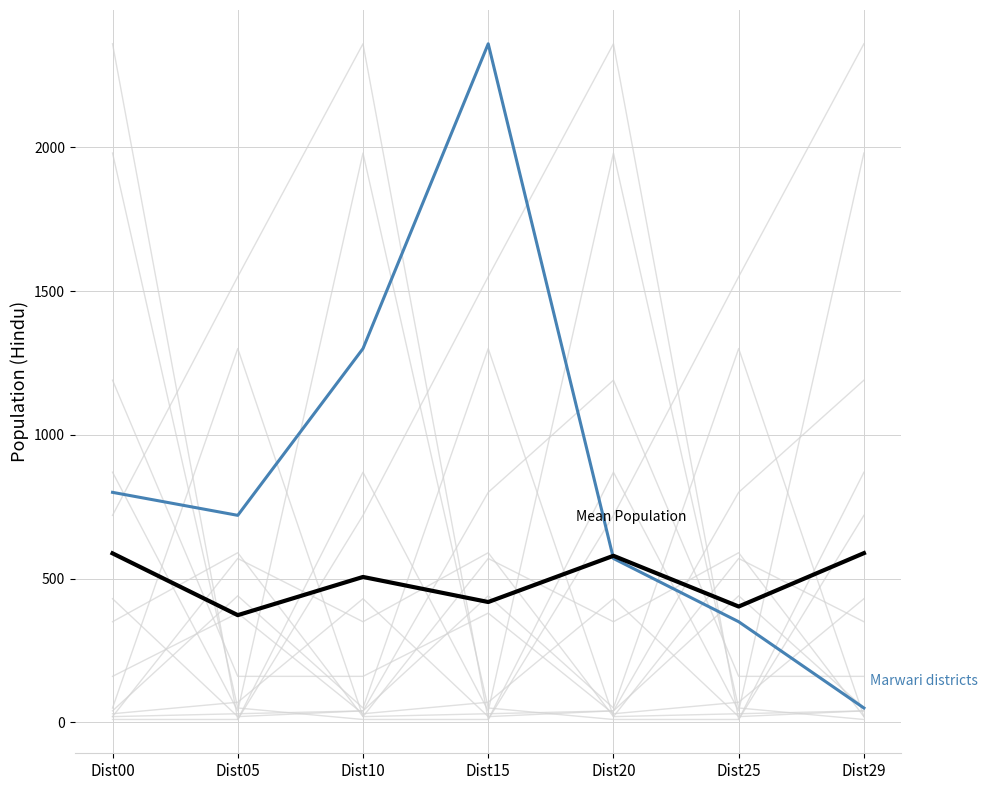

At which category does the chart reach its minimum across all series?

Dist00